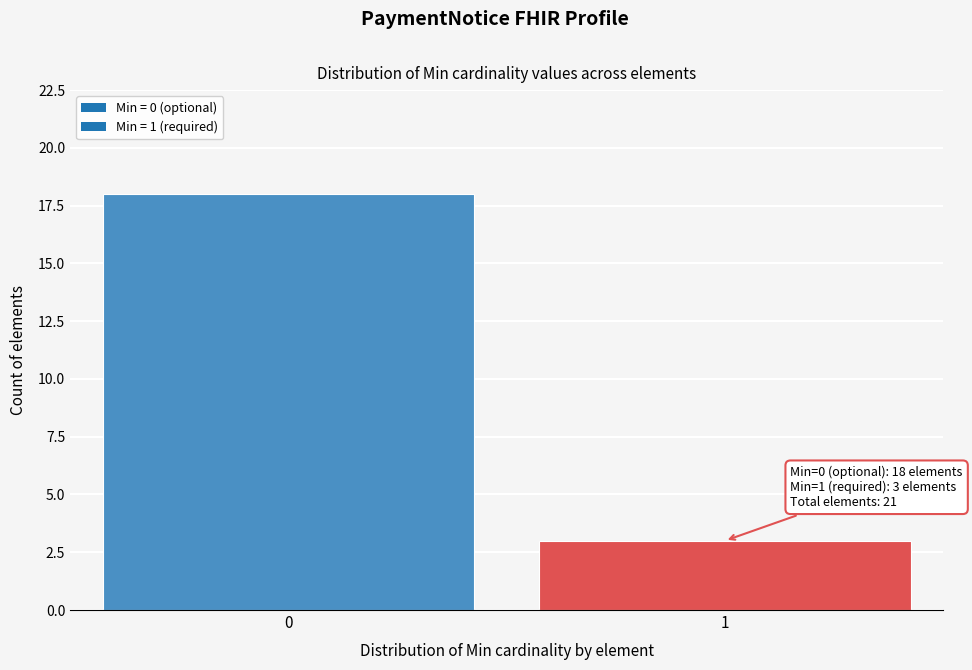

Reading left to right, transcribe all the data shown in this chart.

18	3